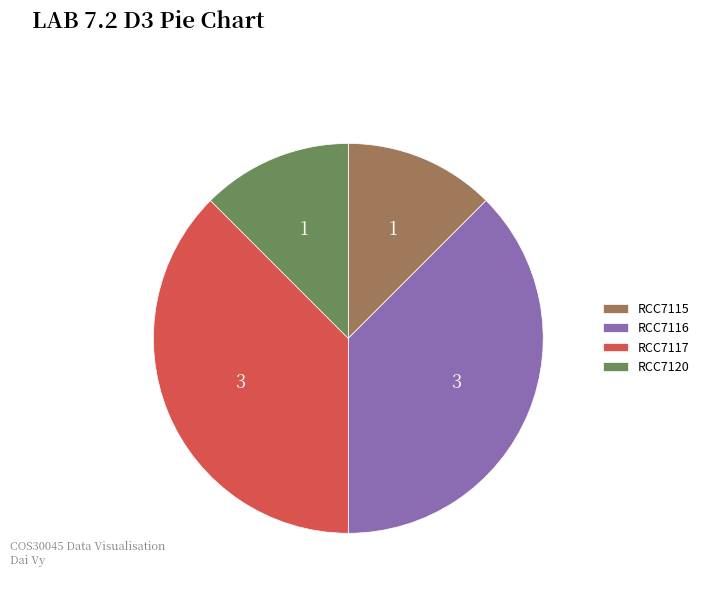

How many slices are in this pie chart?

4